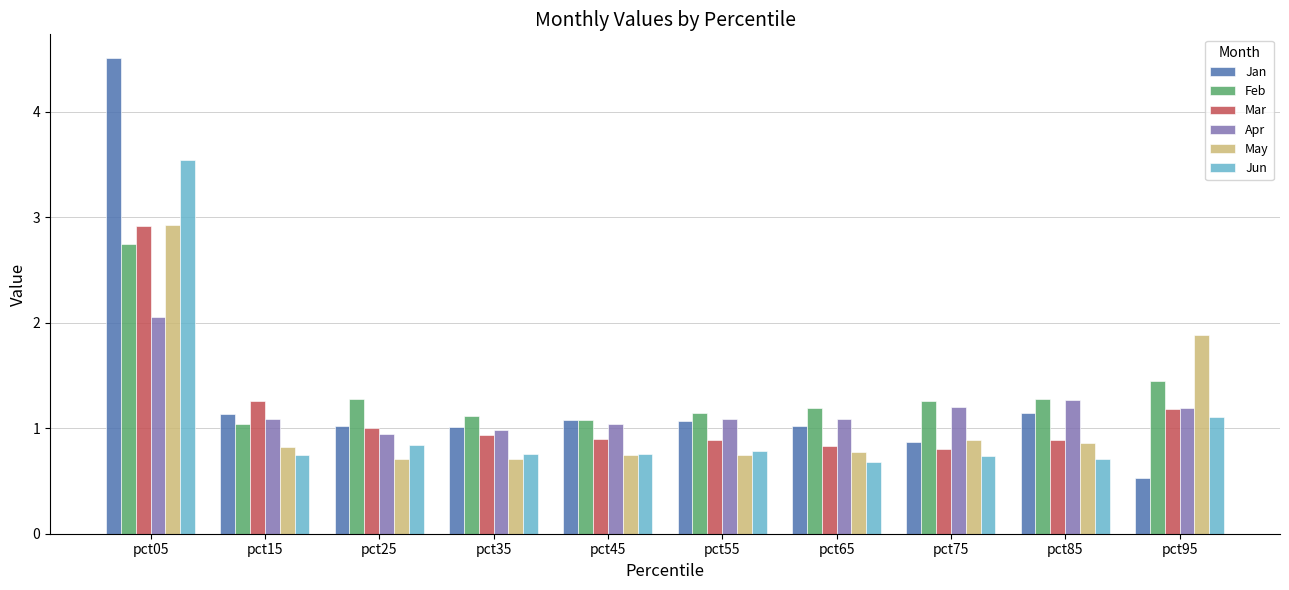

Between pct75 and pct95, which series saw the biggest shift?

May